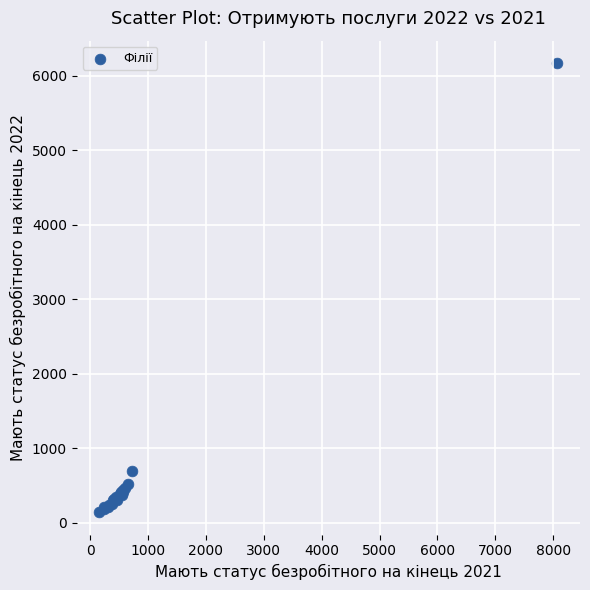

What Y value in the scatter plot is closest to 3154?

687